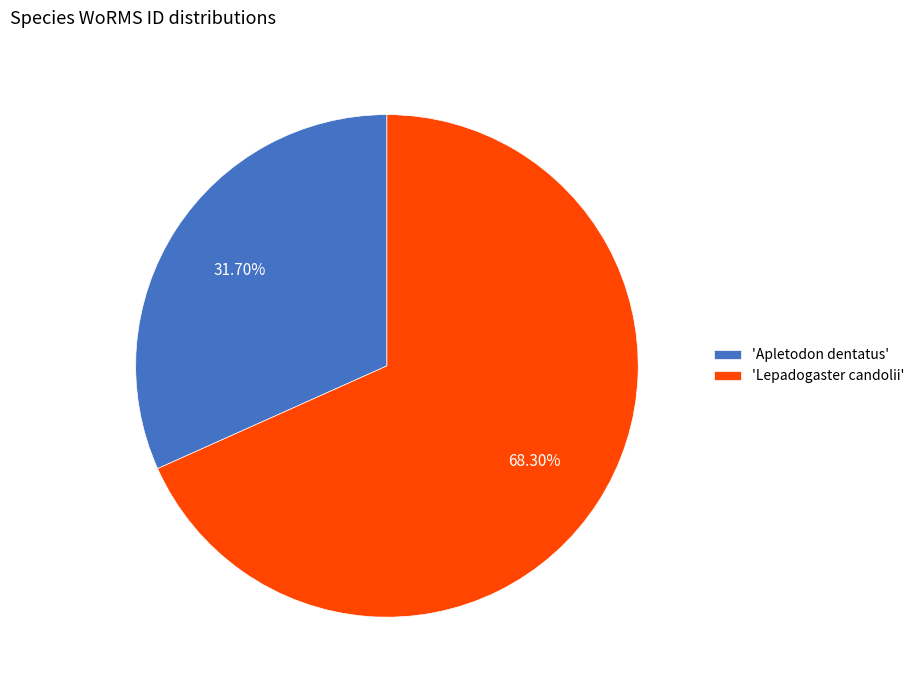

To the nearest percent, what is the difference between the largest and smallest slice percentages?

37%